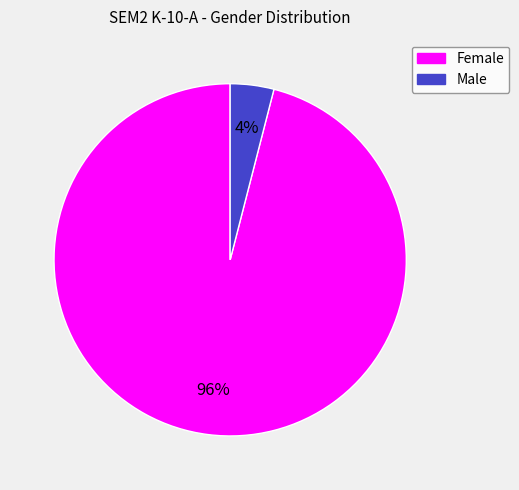

What is the smallest slice in the pie chart?

Male